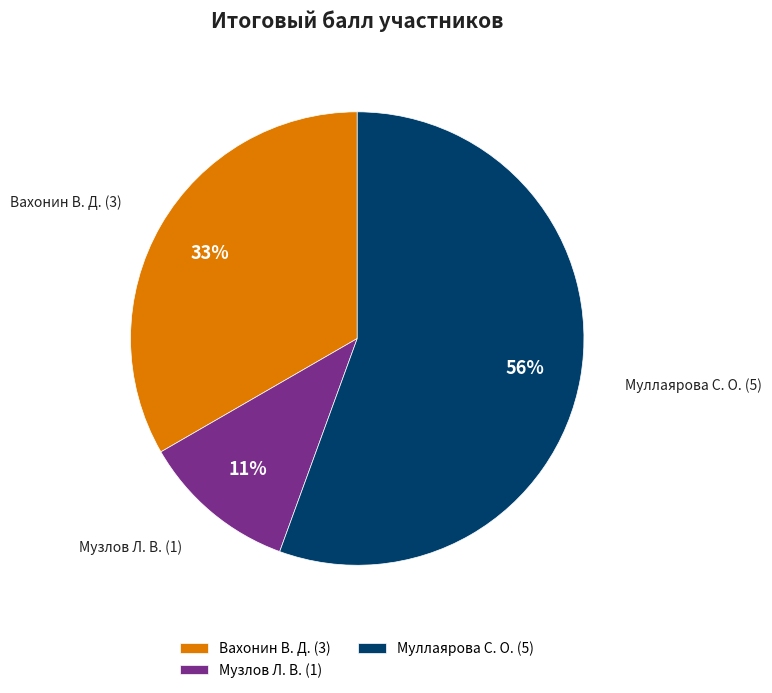

How many segments does this pie chart have?

3